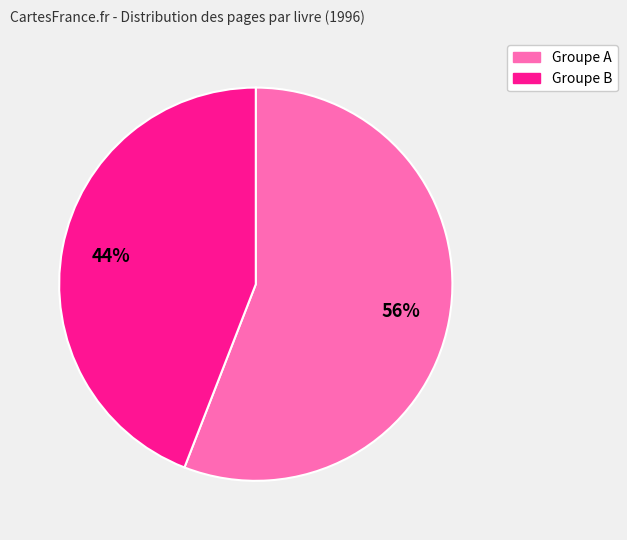

To the nearest percent, what is the difference between the largest and smallest slice percentages?

12%